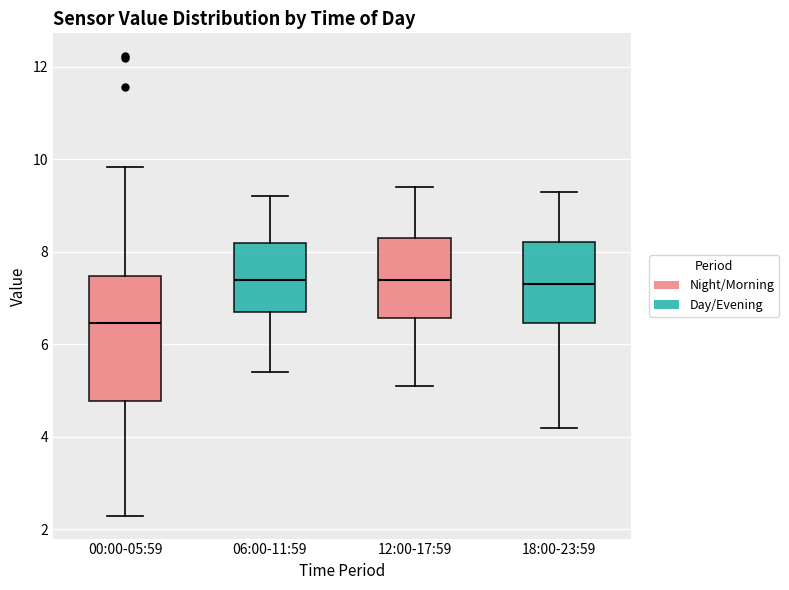

Where is the lower edge of the box for 18:00-23:59 on the y-axis? The values are not printed on the chart, so give them approximately, as read against the axis.

6.4